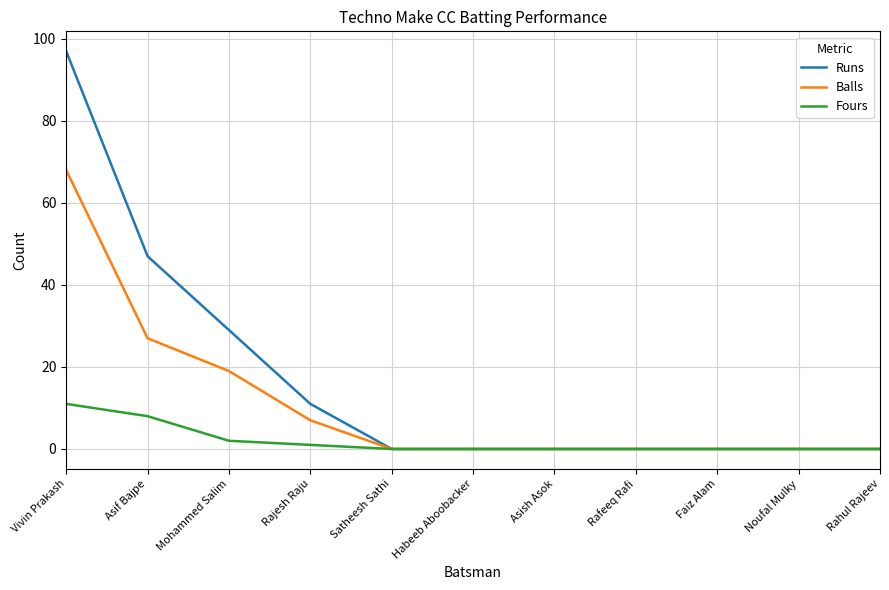

What are all the series names shown in the legend?

Runs, Balls, Fours